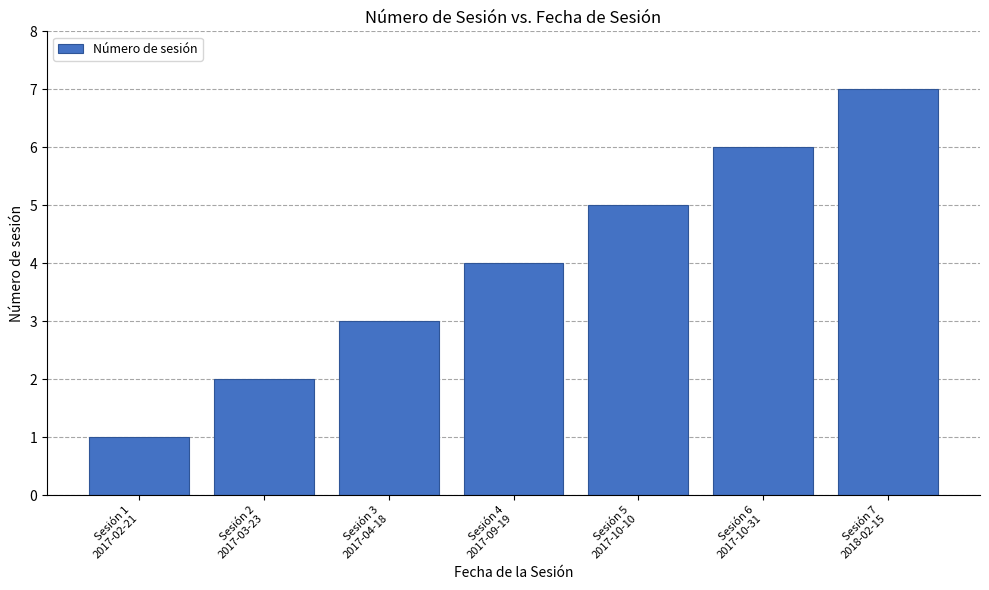

What is the greatest value displayed?

7